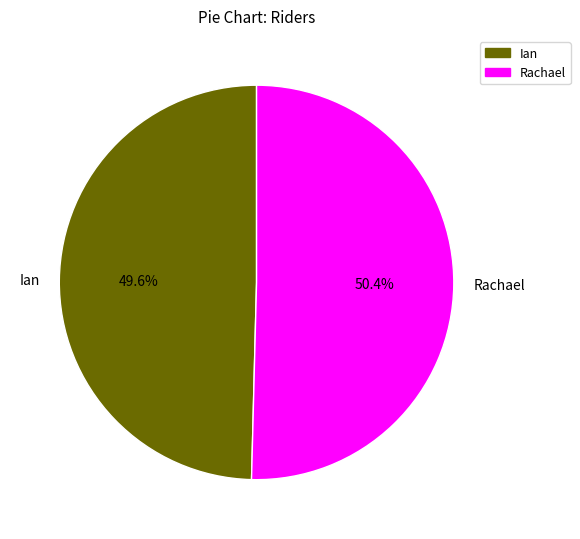

What percentage do Ian and Rachael together represent?

100.0%